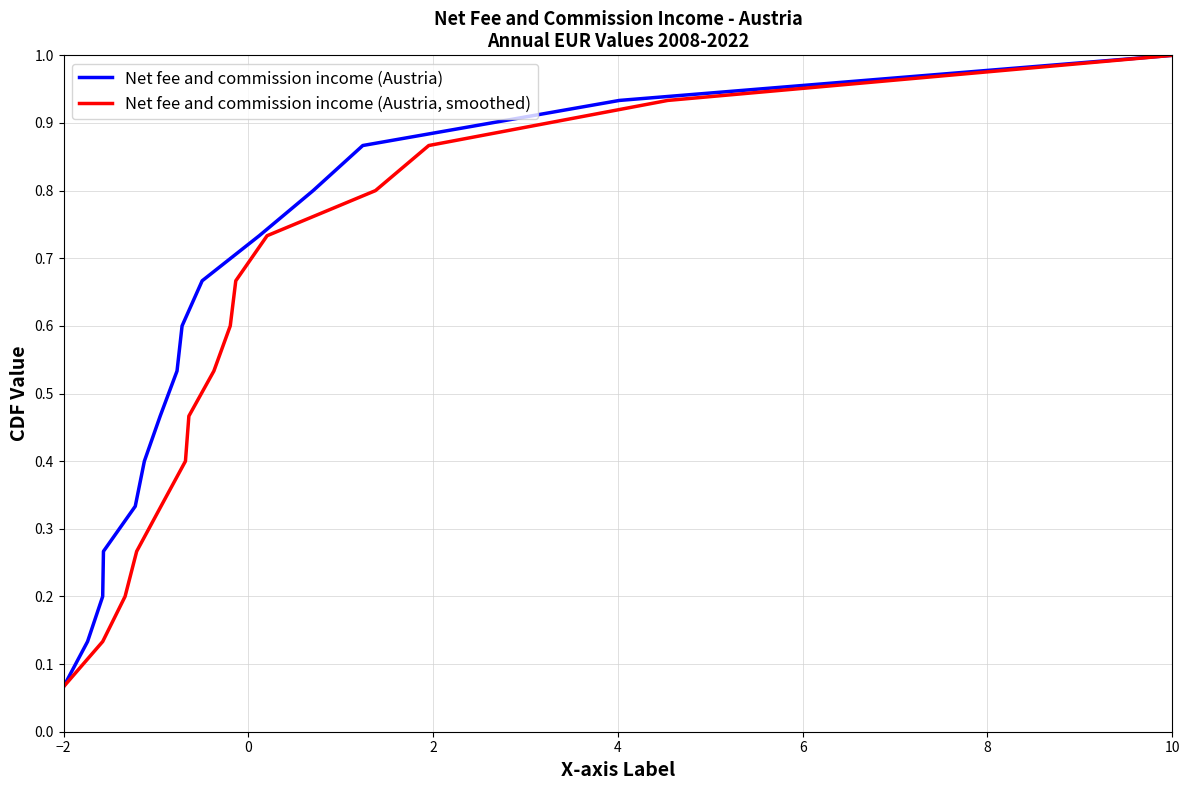

Reading left to right, transcribe all the data shown in this chart.

Net fee and commission income (Austria): 0.1	0.1	0.2	0.3	0.3	0.4	0.5	0.5	0.6	0.7	0.7	0.8	0.9	0.9	1.0
Net fee and commission income (Austria, smoothed): 0.1	0.1	0.2	0.3	0.3	0.4	0.5	0.5	0.6	0.7	0.7	0.8	0.9	0.9	1.0